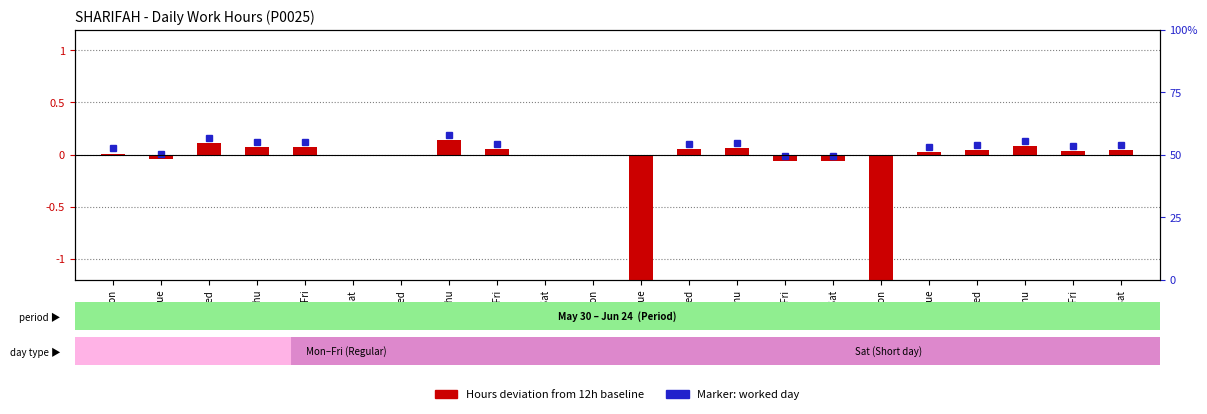

Where does the data first go above 0?

30-Mon